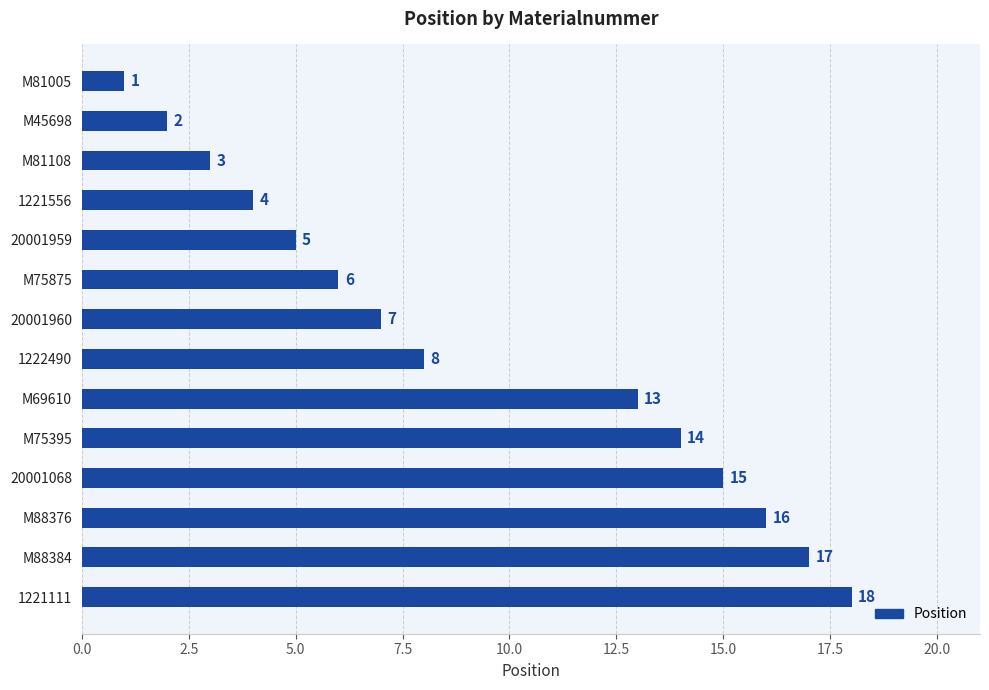

Is it true that the value at M75395 is 7?

False